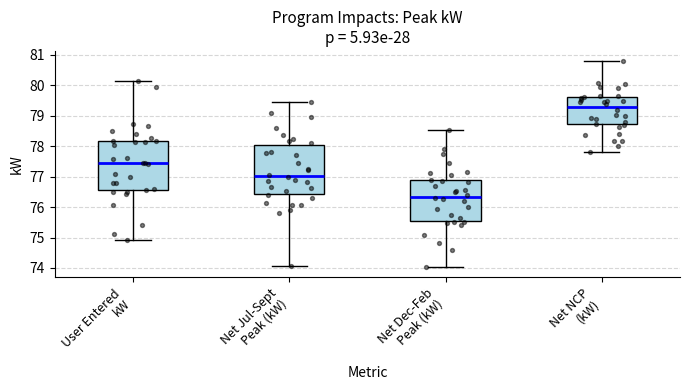

Reading left to right, read every box against the y-axis: the position of its median line, the range the box covers, and the ends of its whiskers. The values are not printed on the chart, so give them approximately, as read against the axis.

User Entered kW: median 77.5, box 76.6 to 78.2, whiskers 74.9 to 80.1
Net Jul-Sept Peak (kW): median 77.0, box 76.4 to 78.0, whiskers 74.1 to 79.4
Net Dec-Feb Peak (kW): median 76.3, box 75.6 to 76.9, whiskers 74.0 to 78.5
Net NCP (kW): median 79.3, box 78.7 to 79.6, whiskers 77.8 to 80.8